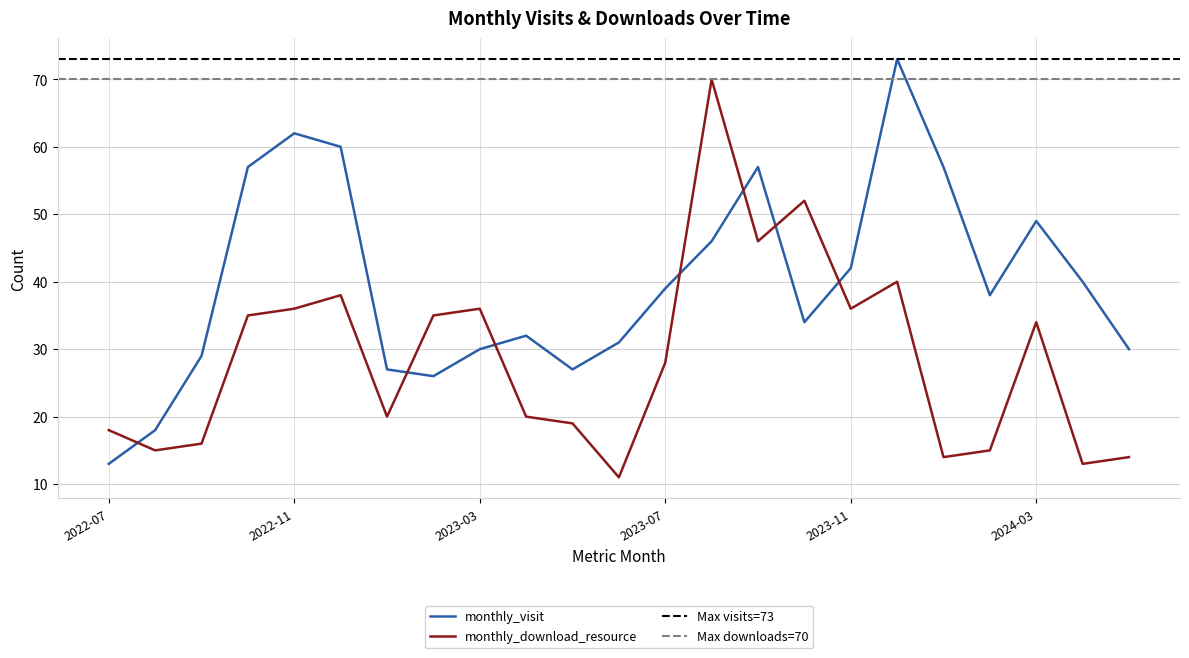

Which category has the lowest value in the monthly_visit series?

2022-07